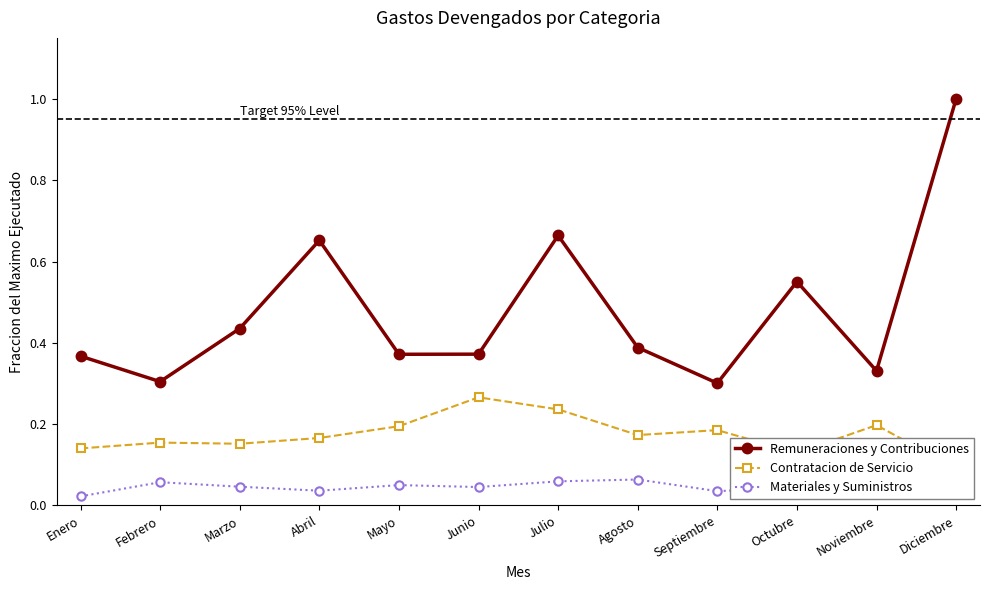

How many distinct data groups are displayed?

3